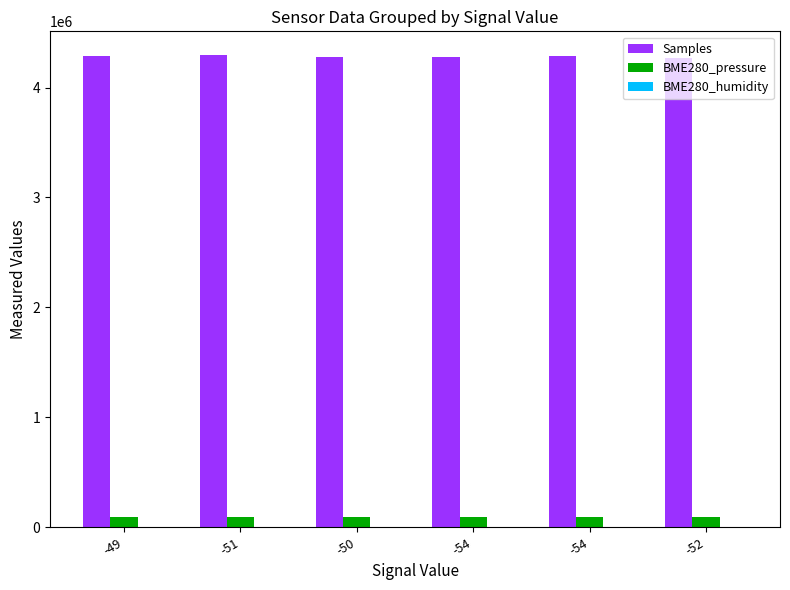

The value of Samples at -54 is 6375844.7. True or false?

False